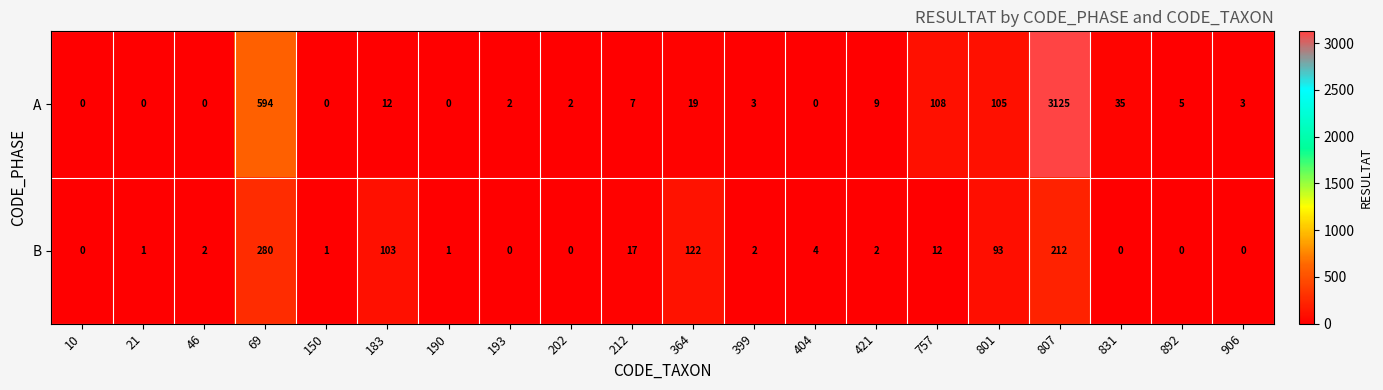

Count the number of categories in the chart.

20